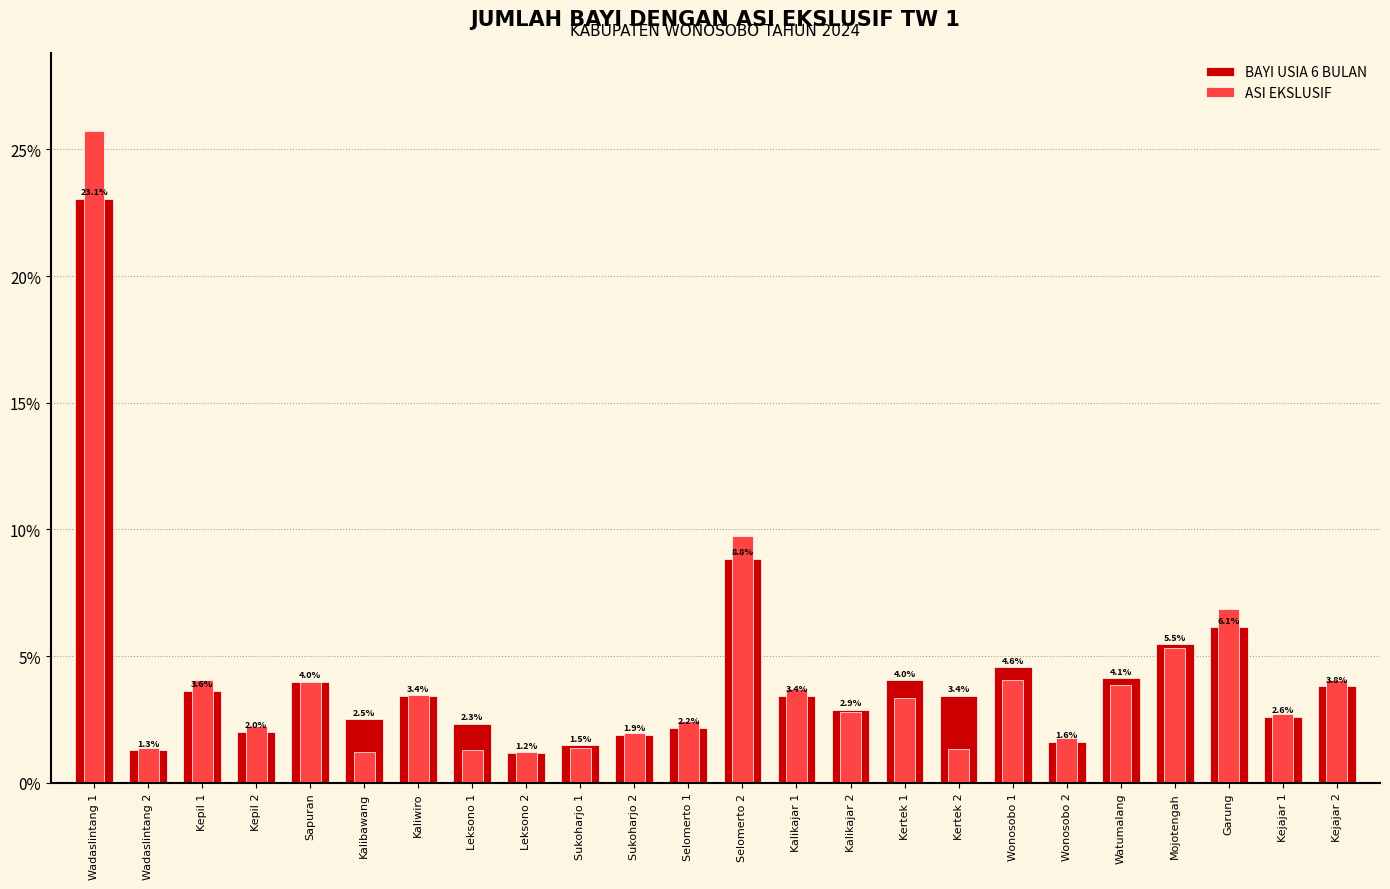

Are the bars horizontal?

No